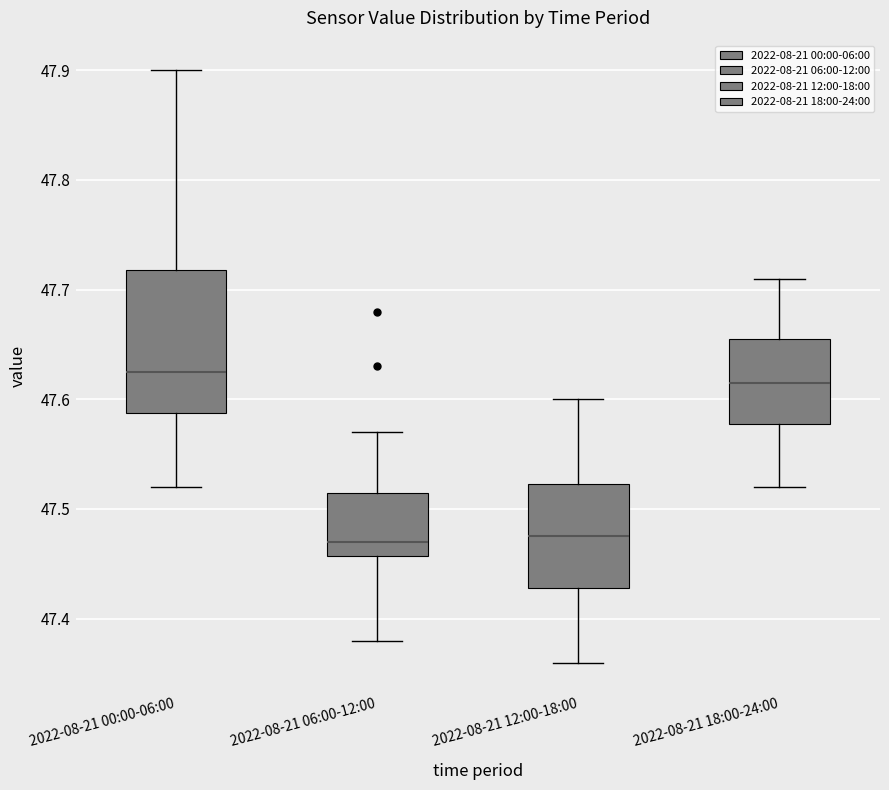

Which box's median line is the highest?

2022-08-21 00:00-06:00